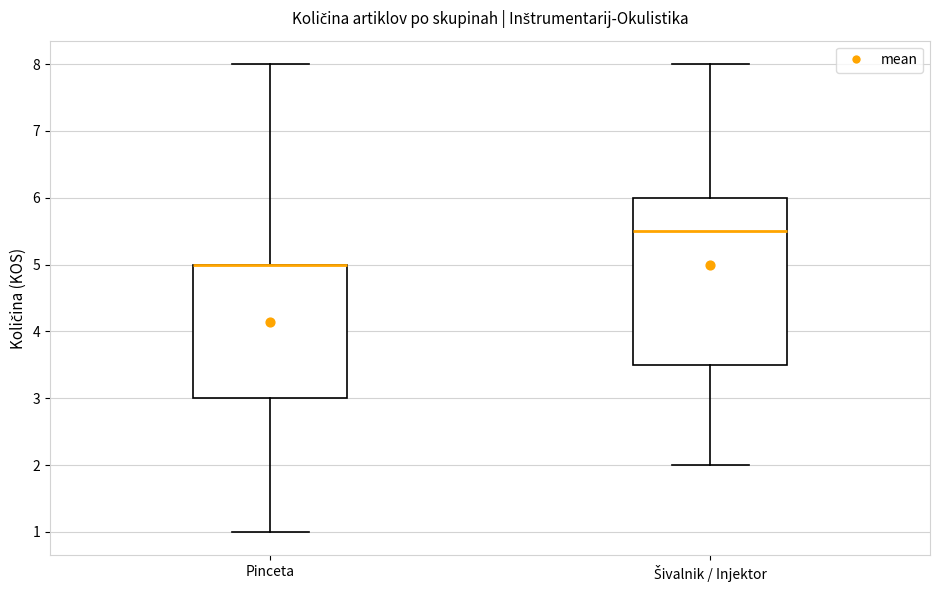

Which box is the tallest, from its lower edge to its upper edge?

Šivalnik / Injektor